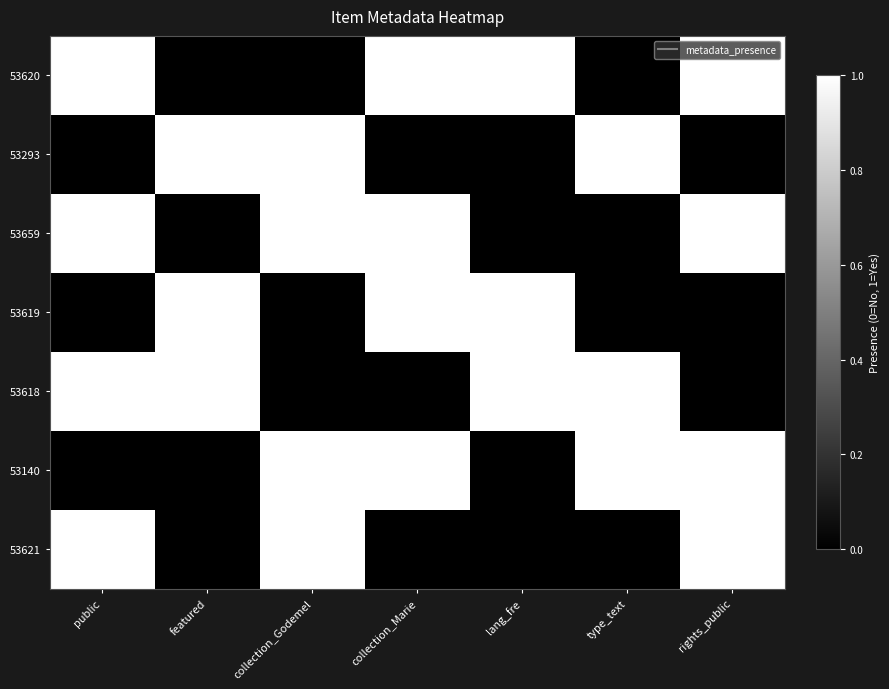

At how many categories does at least one series exceed 0?

7